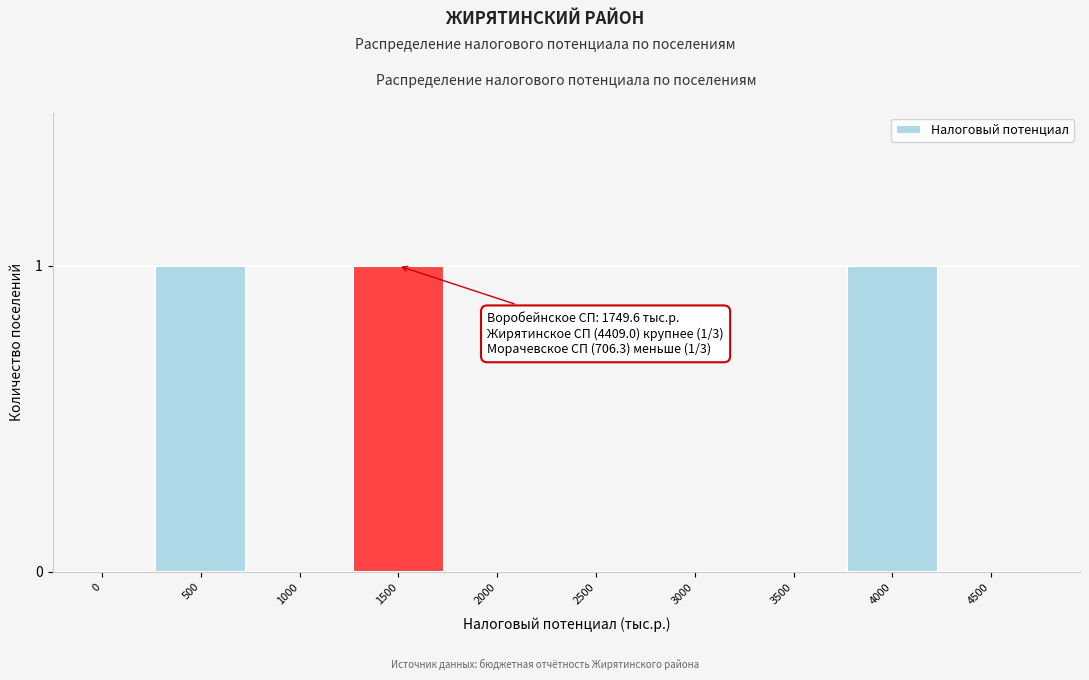

Reading right to left, what are all the values shown in this chart?

4500=0	4000=1	3500=0	3000=0	2500=0	2000=0	1500=1	1000=0	500=1	0=0